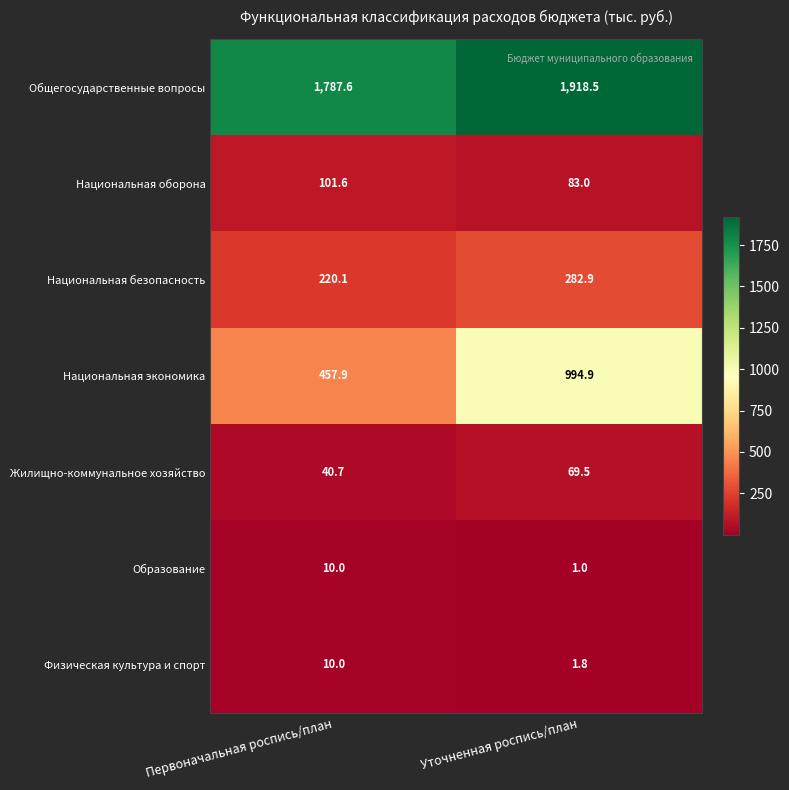

How many categories are shown in the chart?

2